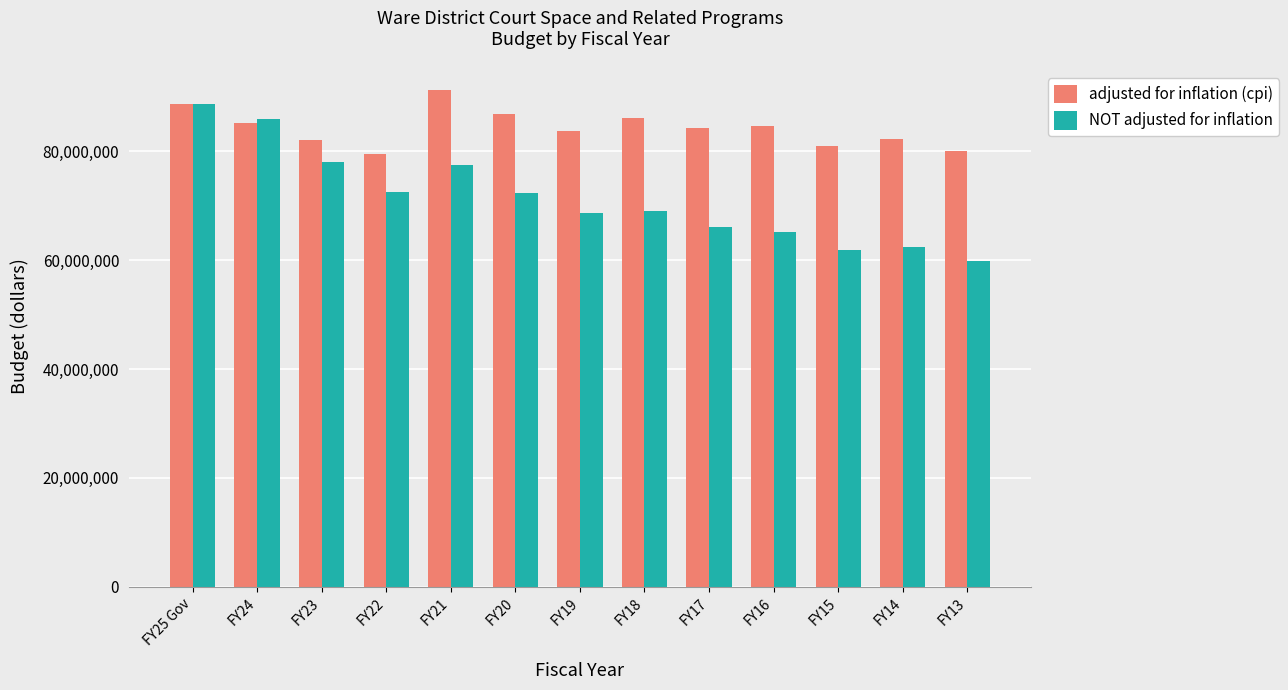

What is the minimum value shown in the chart?

59821946